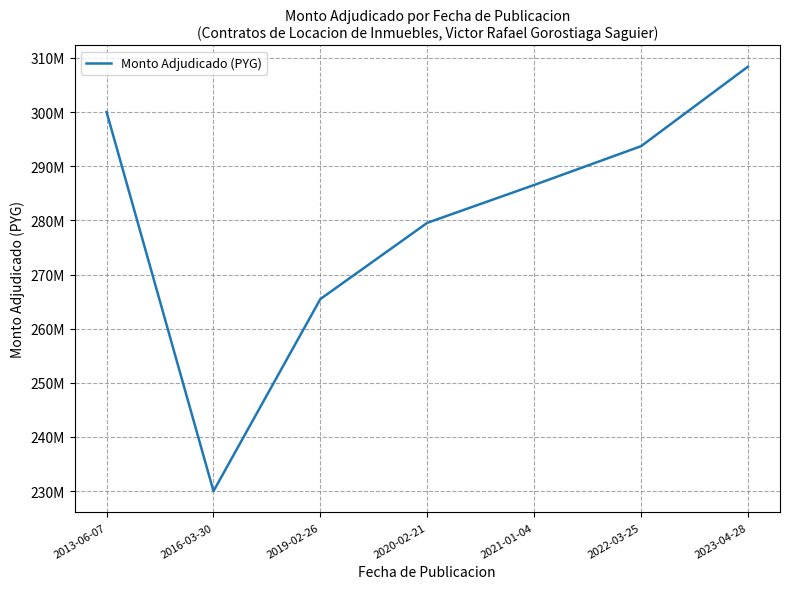

What is the minimum value shown in the chart?

230000000